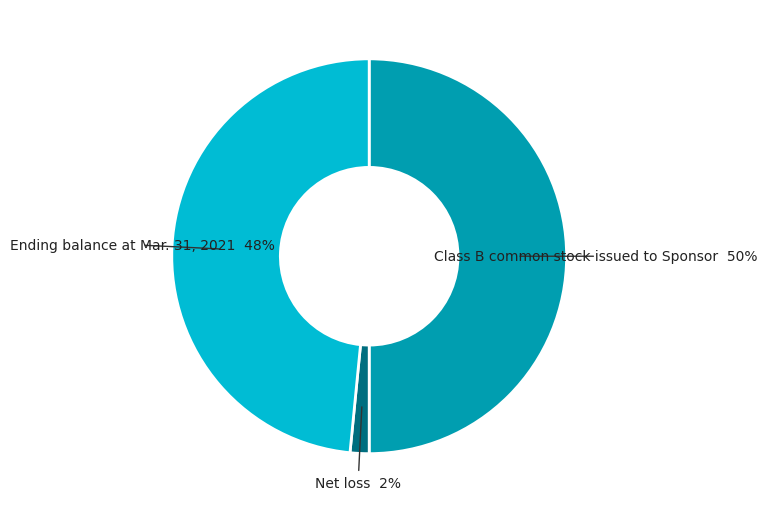

To the nearest percent, what is the difference between the largest and smallest slice percentages?

48%